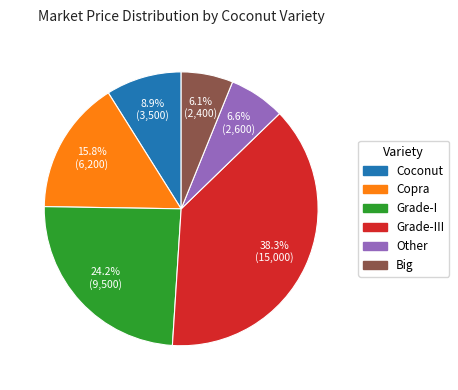

How many slices are in this pie chart?

6